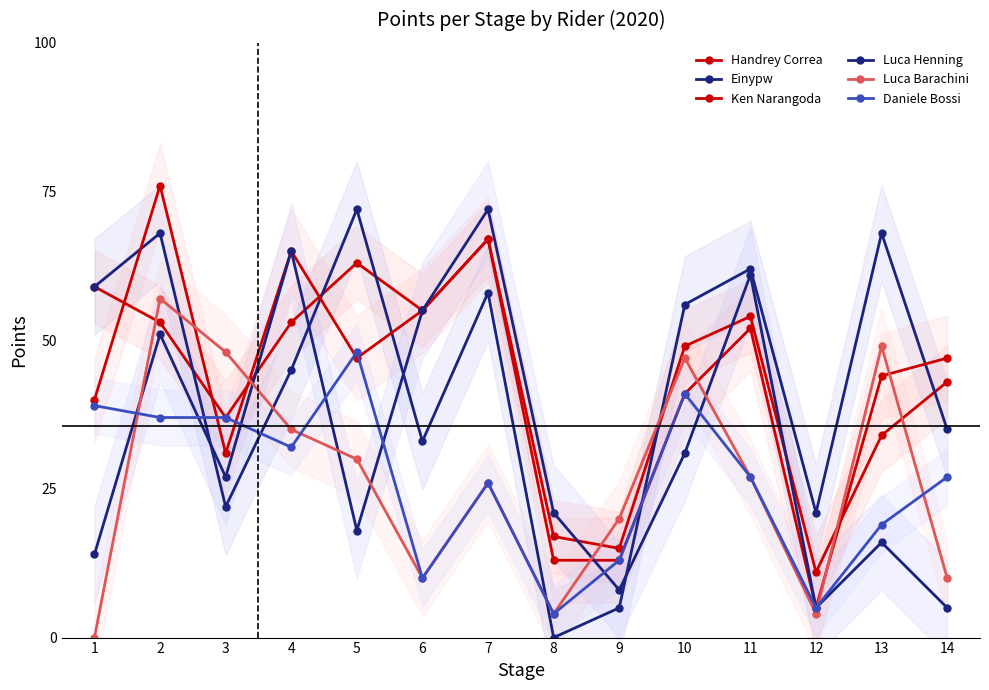

Where do Luca Henning and Einypw first cross each other?

2 and 3